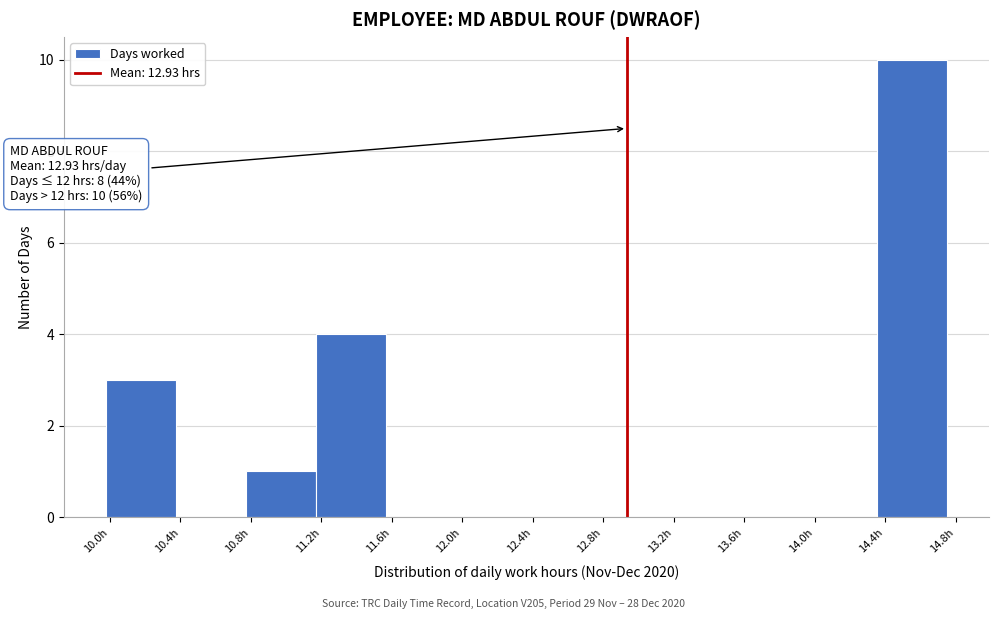

Which range on the x-axis has the tallest bar?

14.35 to 14.75